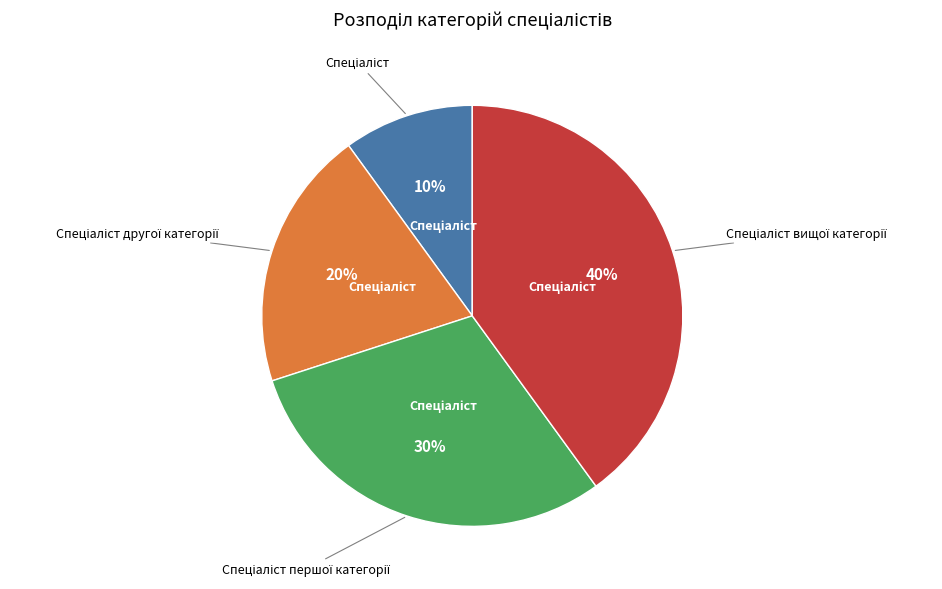

Does any single category account for the majority?

No